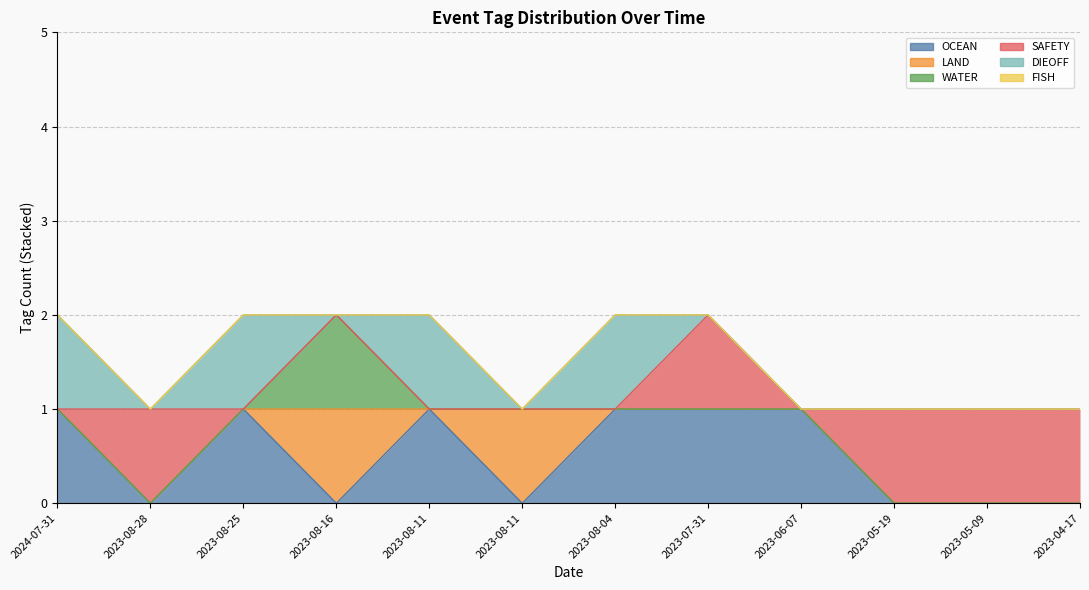

Where is the first local minimum for LAND?

2023-08-11